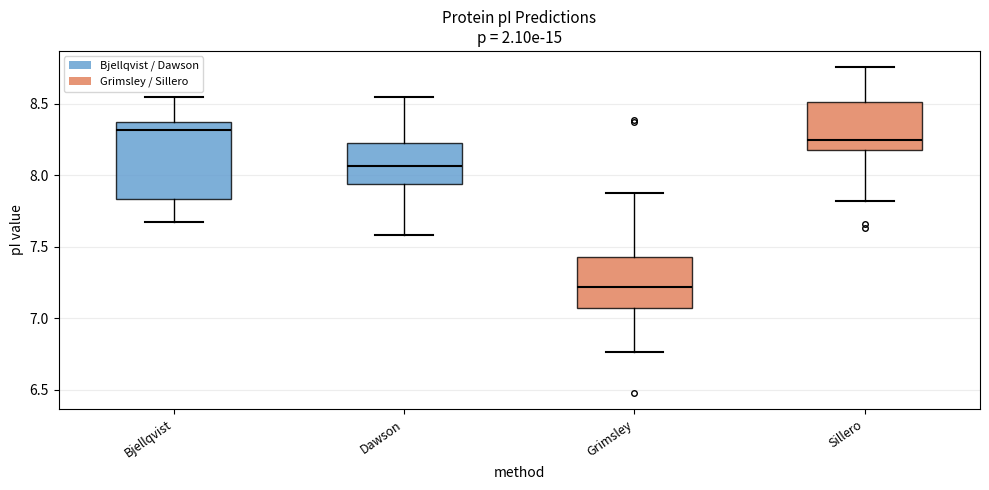

Where does the median line of the box for Grimsley sit on the y-axis? The values are not printed on the chart, so give them approximately, as read against the axis.

7.20